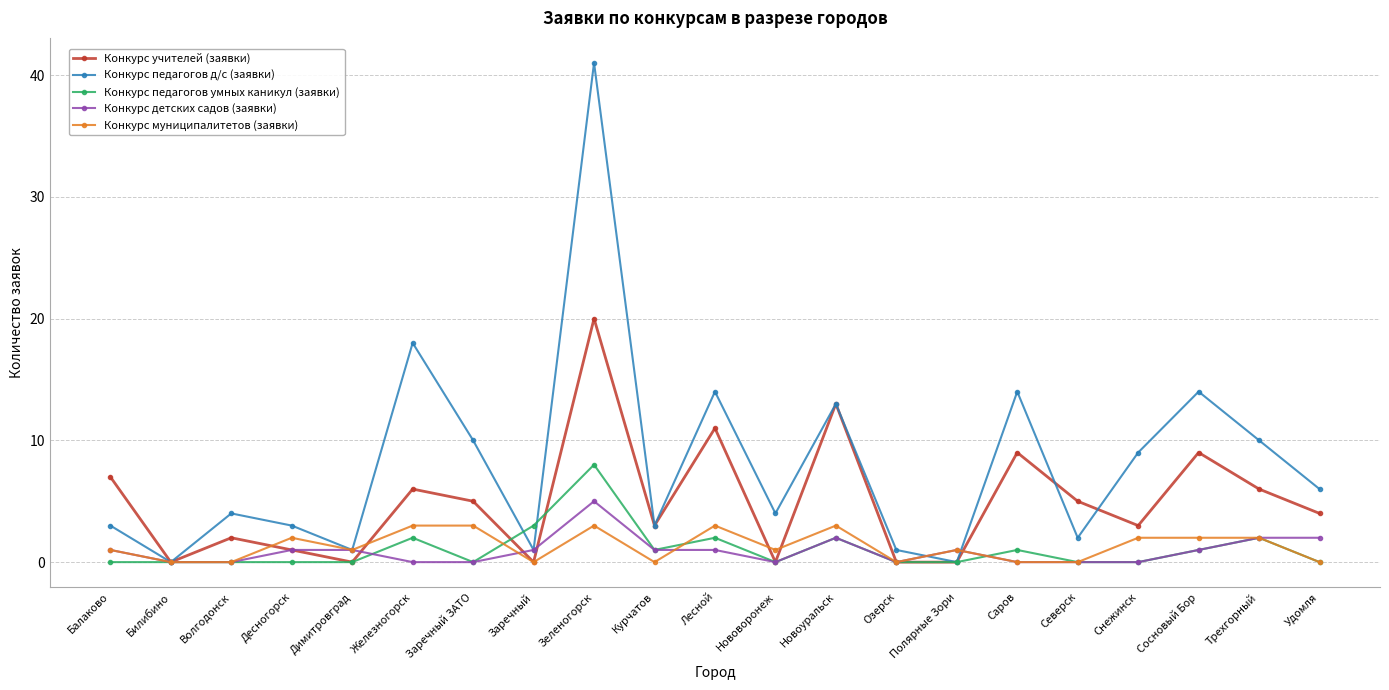

At which label does Конкурс учителей (заявки) reach its peak?

Зеленогорск